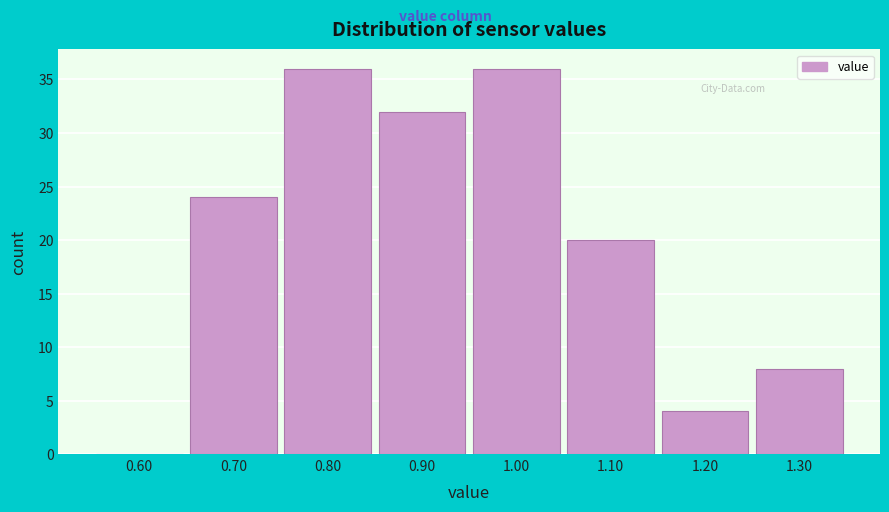

How tall is the bar that spans 0.95 to 1.05 on the x-axis? The values are not printed on the chart, so give them approximately, as read against the axis.

36